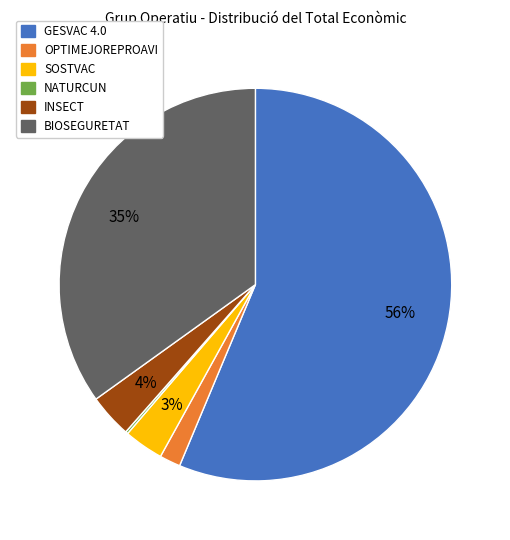

Which category has the biggest portion of the pie?

GESVAC 4.0